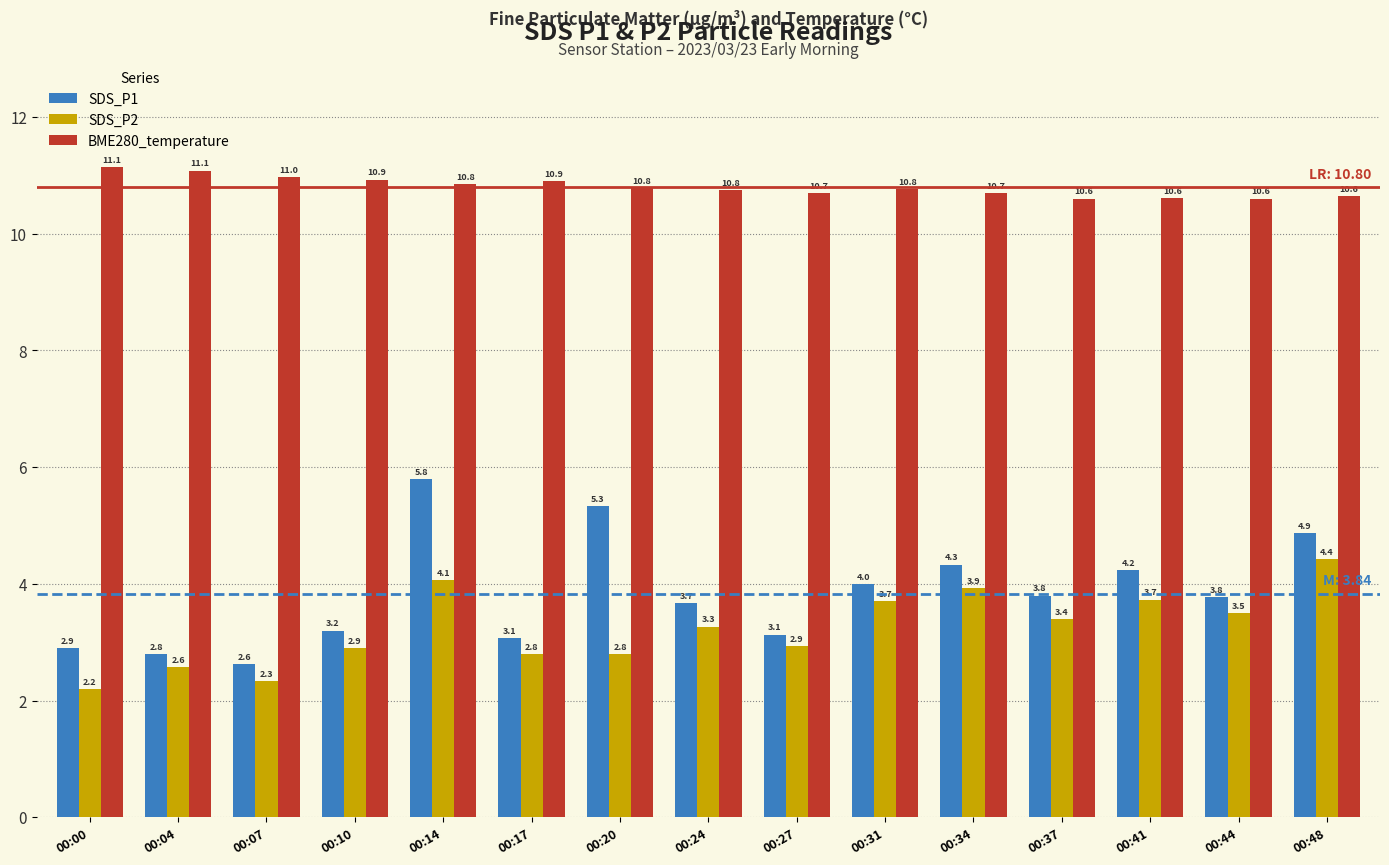

What is the lowest value of the SDS_P1 series?

2.6